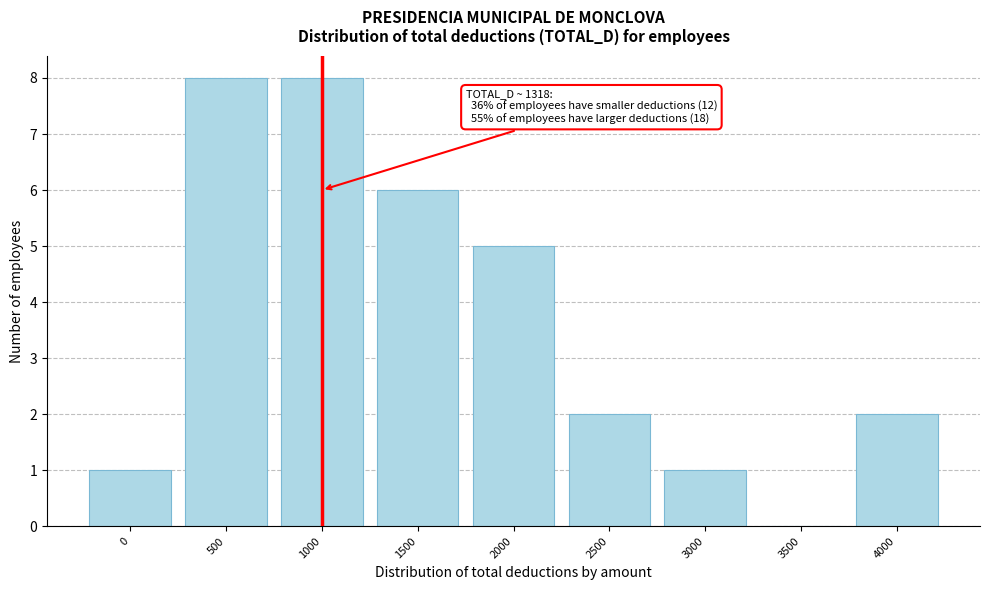

Reading left to right, list all the values displayed in this chart.

0=1	500=8	1000=8	1500=6	2000=5	2500=2	3000=1	3500=0	4000=2